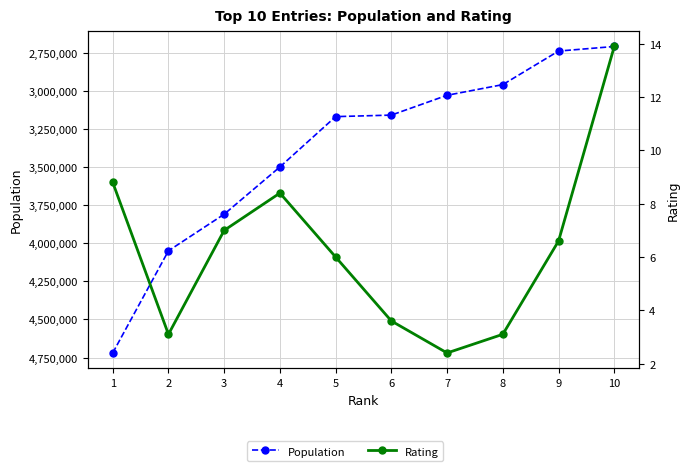

Is it true that Population equals 1471121.7 at 5?

False